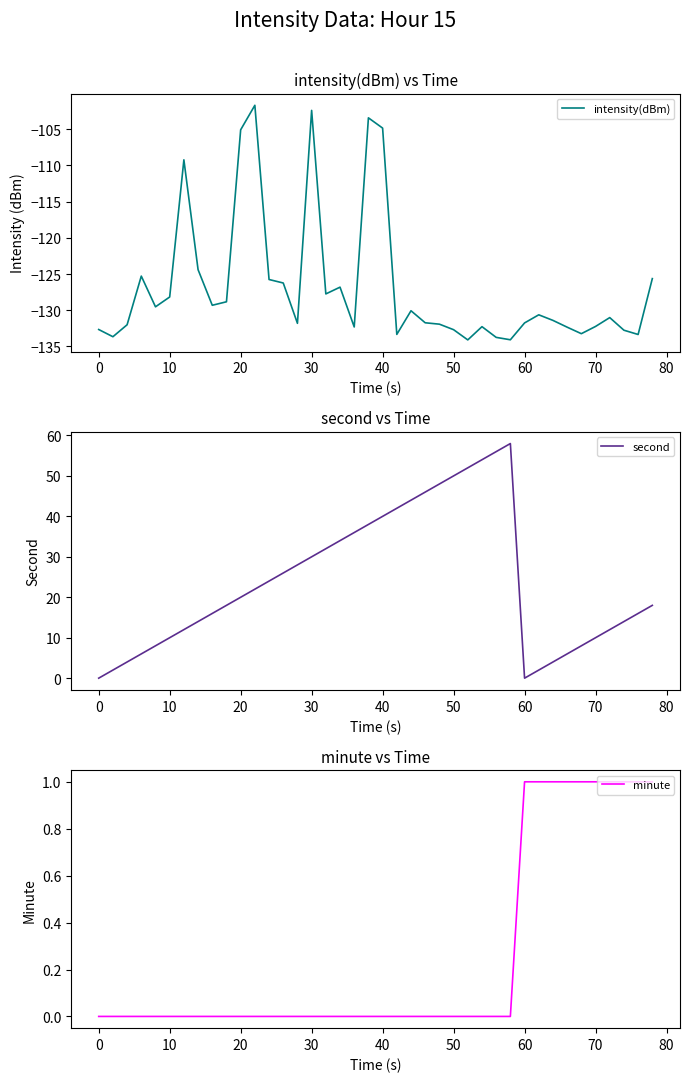

Is it true that intensity(dBm) equals -146.7 at 20?

False